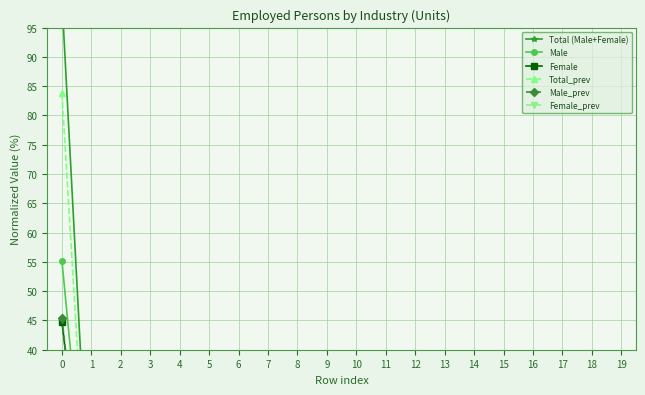

Rank the series at 15 from highest to lowest value.

Total (Male+Female), Total_prev, Male, Male_prev, Female, Female_prev